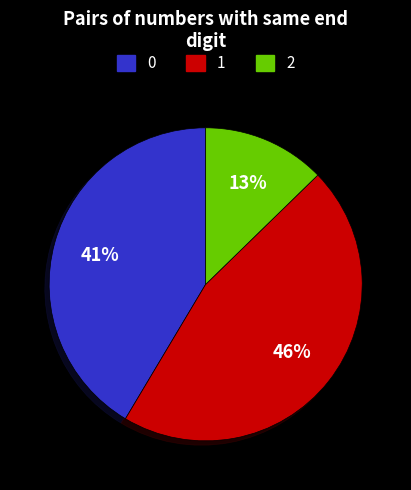

Count the number of slices in the pie.

3